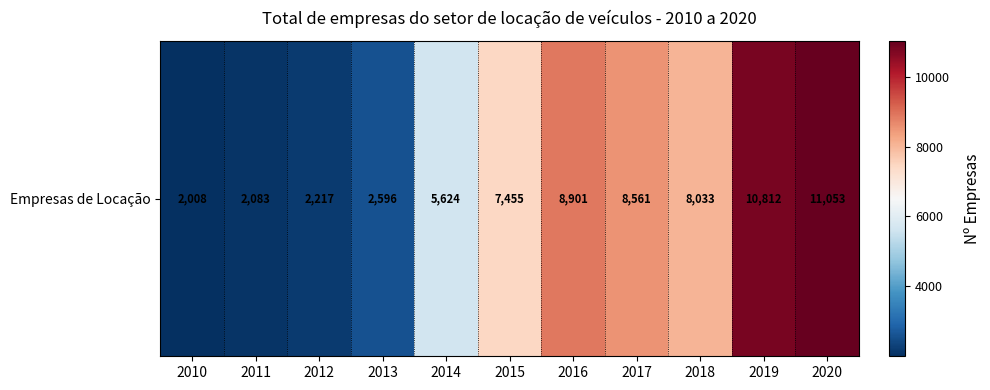

What is the sum of all values?

69343